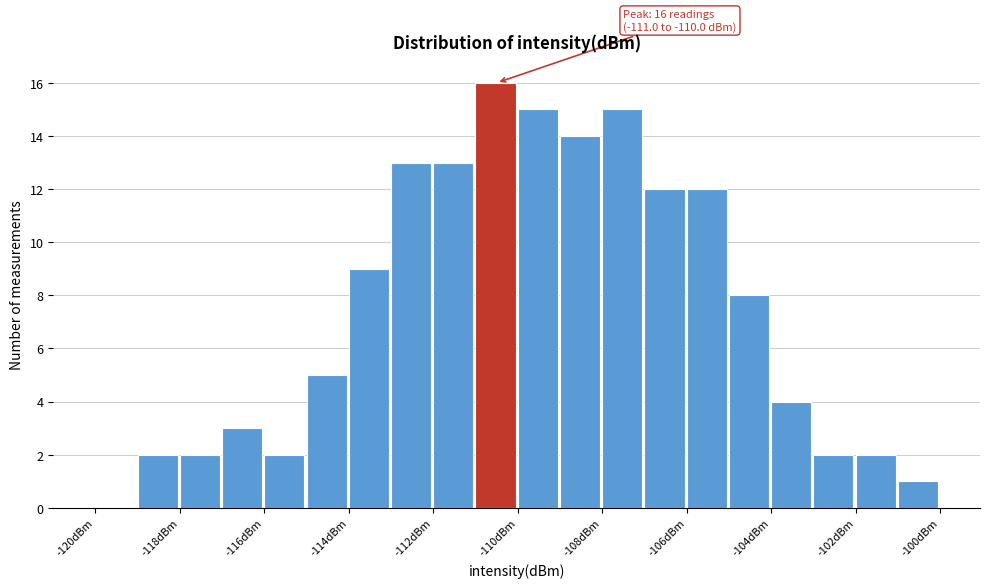

Over which range of the x-axis is the bar tallest?

-111 to -110